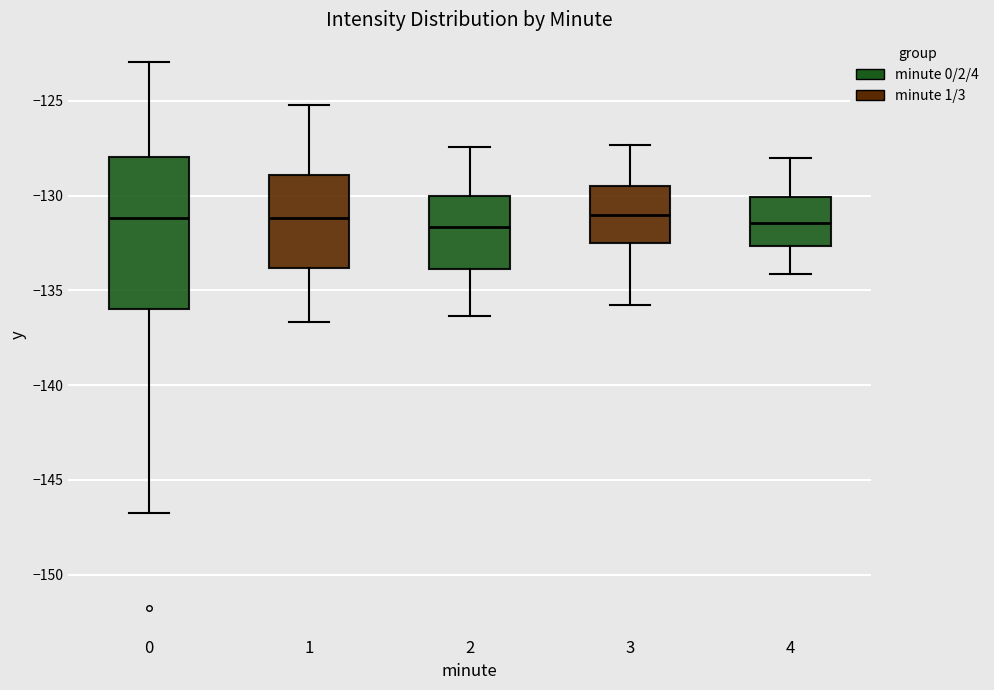

Reading left to right, transcribe this box plot: for each box, give where its median line is, the range the box spans, and where its two whiskers end, as read against the y-axis. The values are not printed on the chart, so give them approximately, as read against the axis.

0: median -131.0, box -136.0 to -128.0, whiskers -146.5 to -123.0
1: median -131.0, box -134.0 to -129.0, whiskers -136.5 to -125.0
2: median -131.5, box -134.0 to -130.0, whiskers -136.5 to -127.5
3: median -131.0, box -132.5 to -129.5, whiskers -136.0 to -127.5
4: median -131.5, box -132.5 to -130.0, whiskers -134.0 to -128.0